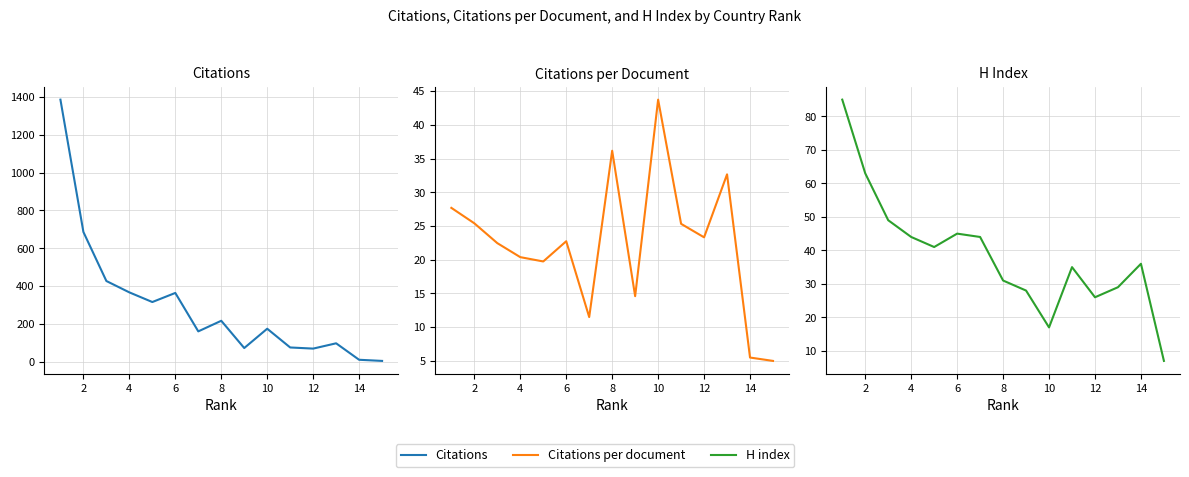

At how many categories does at least one series exceed 6?

15